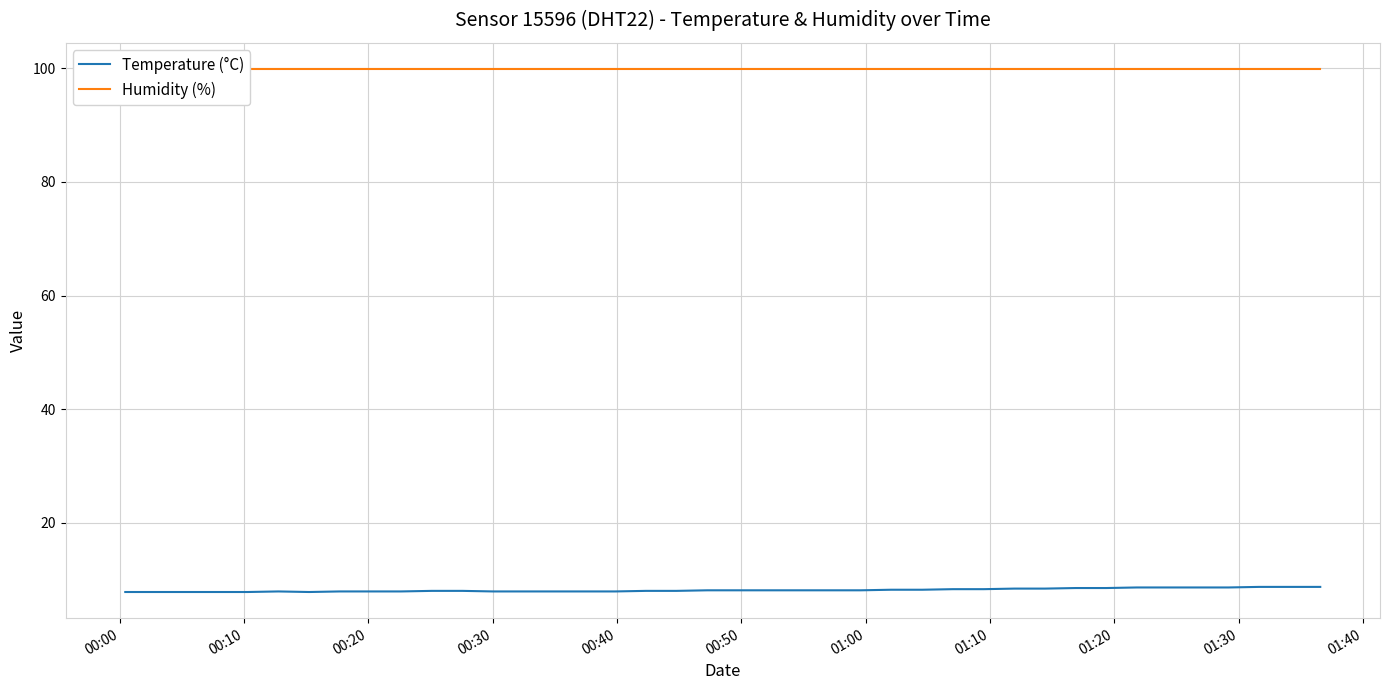

What are all the series names shown in the legend?

Temperature (°C), Humidity (%)